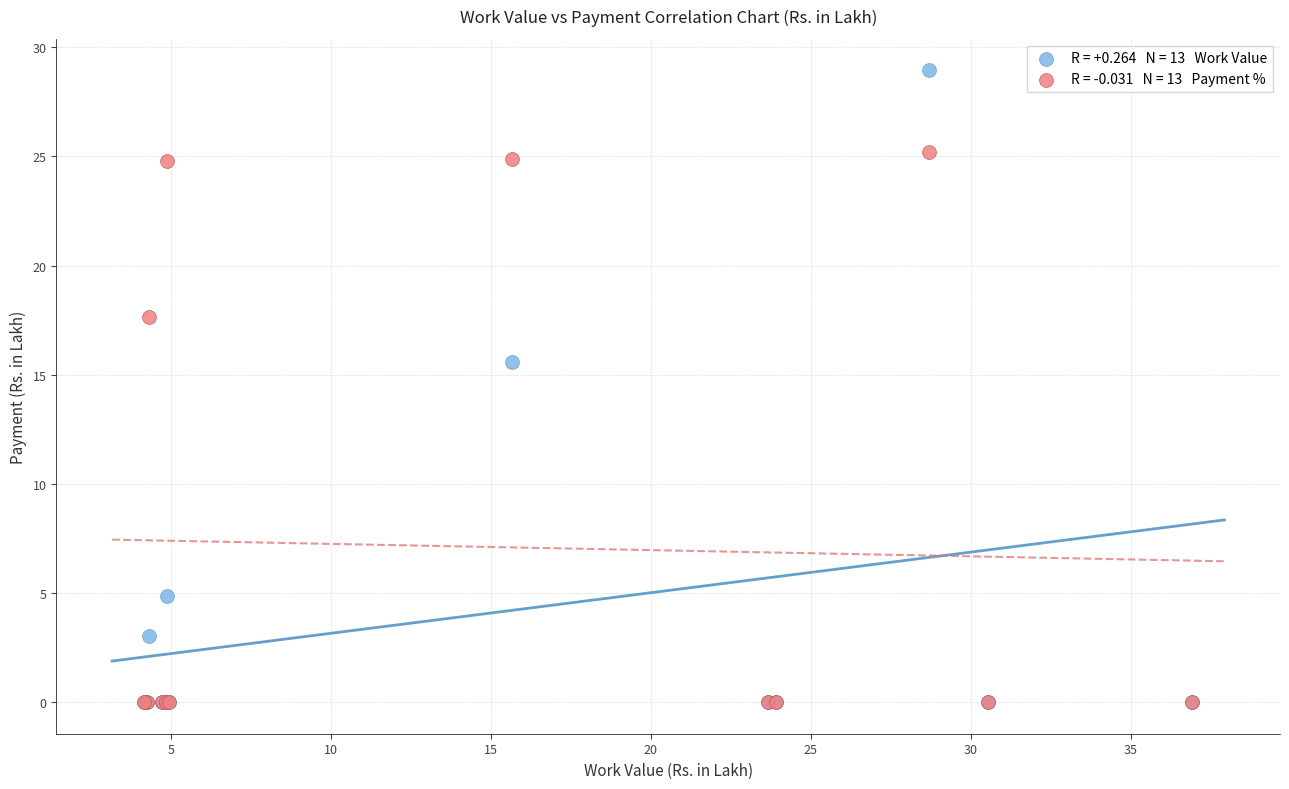

Across all series, what Y value is closest to 14?

15.6